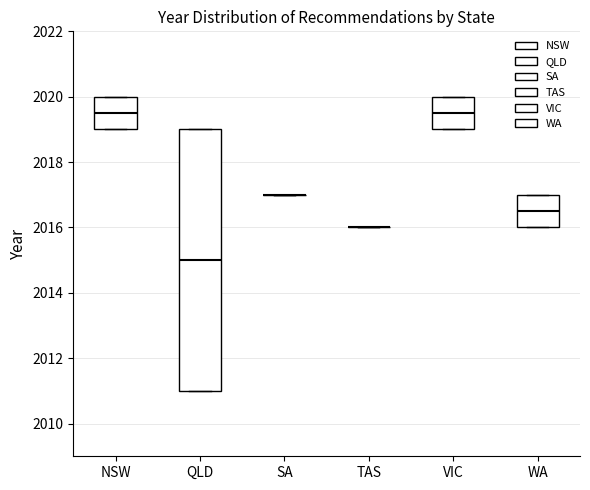

Reading left to right, read every box against the y-axis: the position of its median line, the range the box covers, and the ends of its whiskers. The values are not printed on the chart, so give them approximately, as read against the axis.

NSW: median 2019.6, box 2019.0 to 2020.0, whiskers 2019.0 to 2020.0
QLD: median 2015.0, box 2011.0 to 2019.0, whiskers 2011.0 to 2019.0
SA: box collapsed to a line at 2017.0, whiskers 2017.0 to 2017.0
TAS: box collapsed to a line at 2016.0, whiskers 2016.0 to 2016.0
VIC: median 2019.6, box 2019.0 to 2020.0, whiskers 2019.0 to 2020.0
WA: median 2016.6, box 2016.0 to 2017.0, whiskers 2016.0 to 2017.0